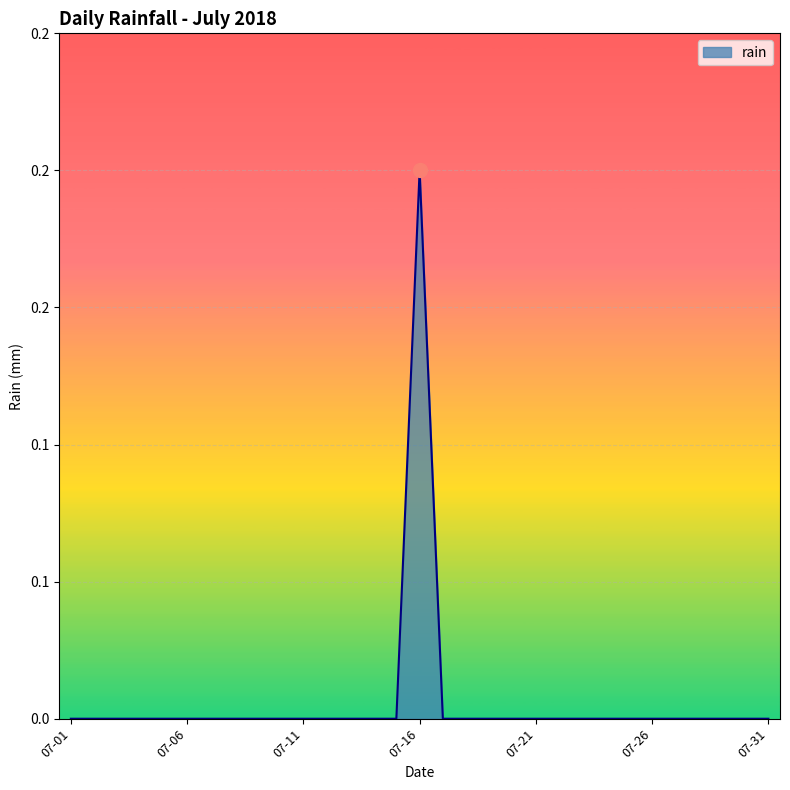

True or false: there are more than 1 points higher than both neighbors.

False